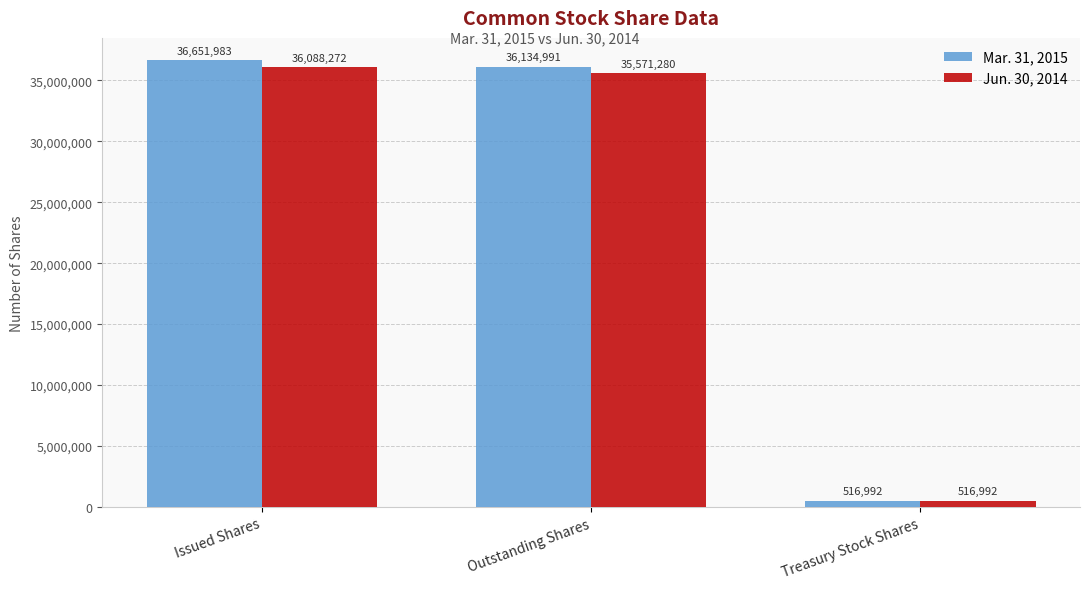

List the series in order of their overall mean, lowest first.

Jun. 30, 2014, Mar. 31, 2015